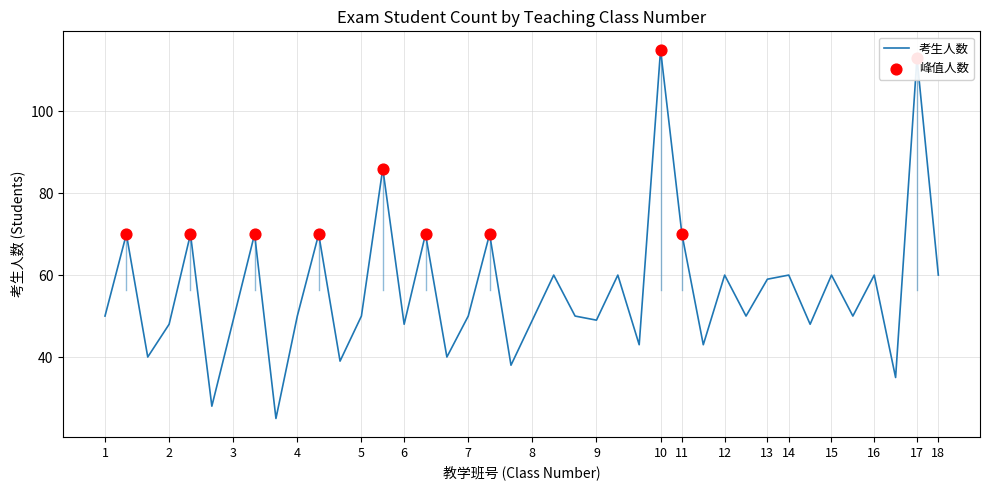

What is the difference between the maximum and minimum values?

90